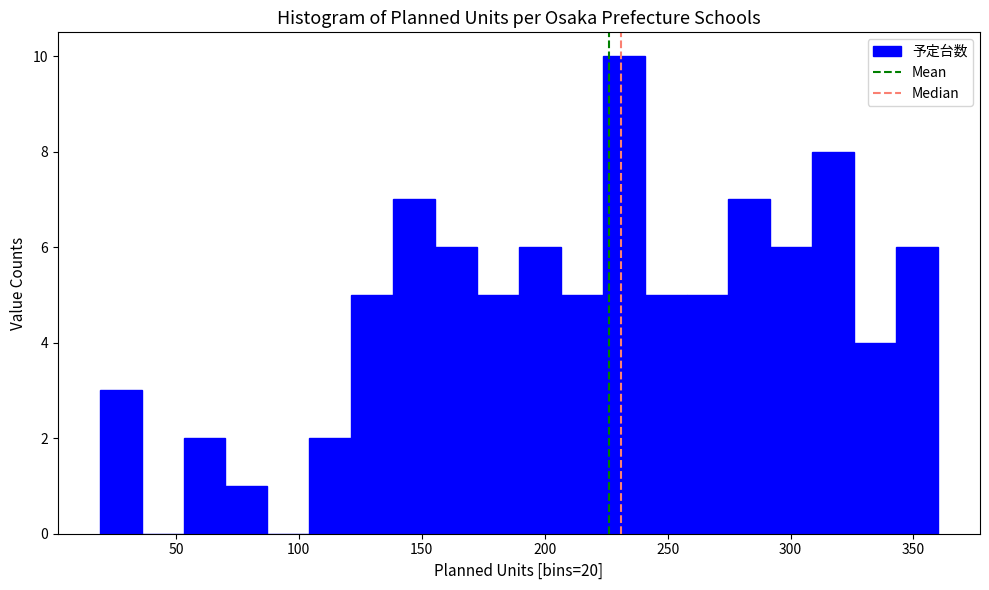

Around what value on the x-axis is the tallest bar? Give the approximate position of its centre, as read against the axis.

230